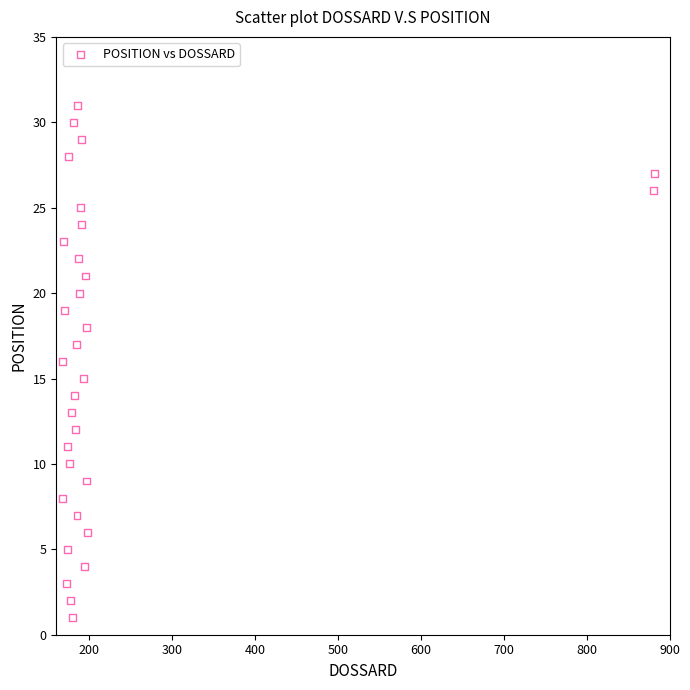

What is the range of X values (max minus min)?

715